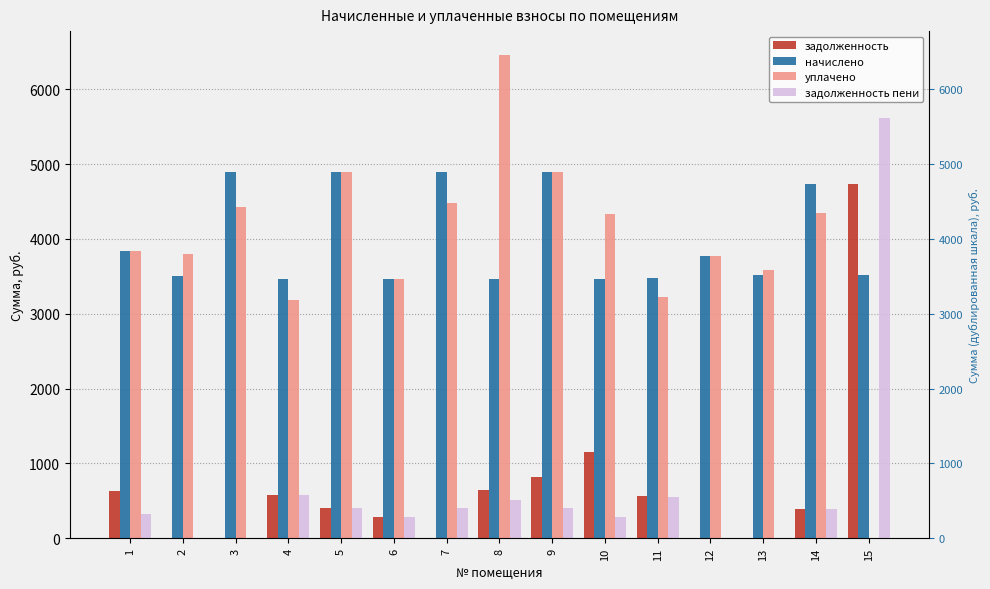

Count the number of categories in the chart.

15